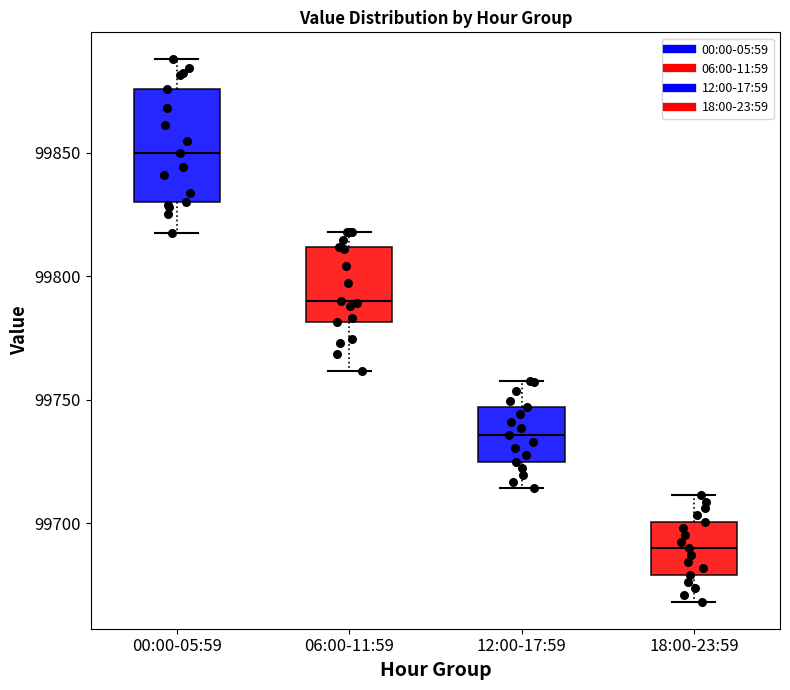

Reading left to right, read every box against the y-axis: the position of its median line, the range the box covers, and the ends of its whiskers. The values are not printed on the chart, so give them approximately, as read against the axis.

00:00-05:59: median 99850, box 99830 to 99875, whiskers 99820 to 99890
06:00-11:59: median 99790, box 99780 to 99810, whiskers 99760 to 99820
12:00-17:59: median 99735, box 99725 to 99745, whiskers 99715 to 99755
18:00-23:59: median 99690, box 99680 to 99700, whiskers 99670 to 99710